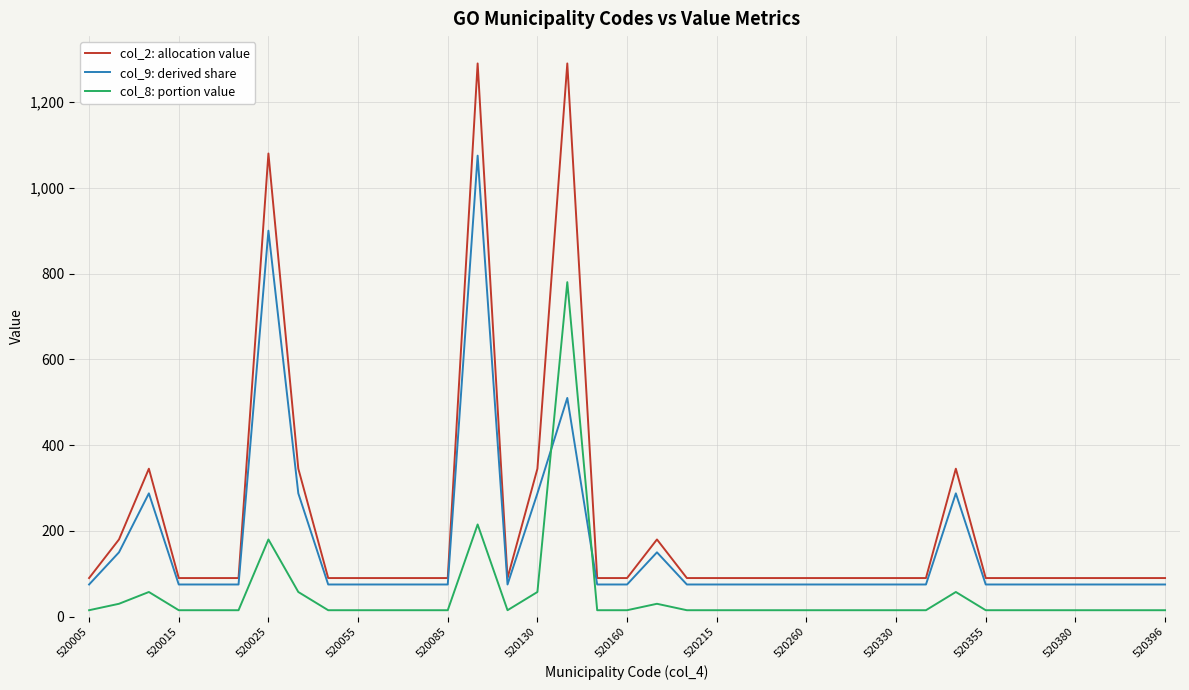

How many values in the col_2: allocation value series exceed 90?

9